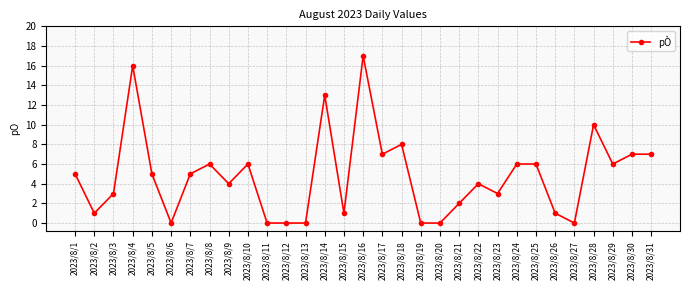

What is the difference between the values at 2023/8/28 and 2023/8/23?

7